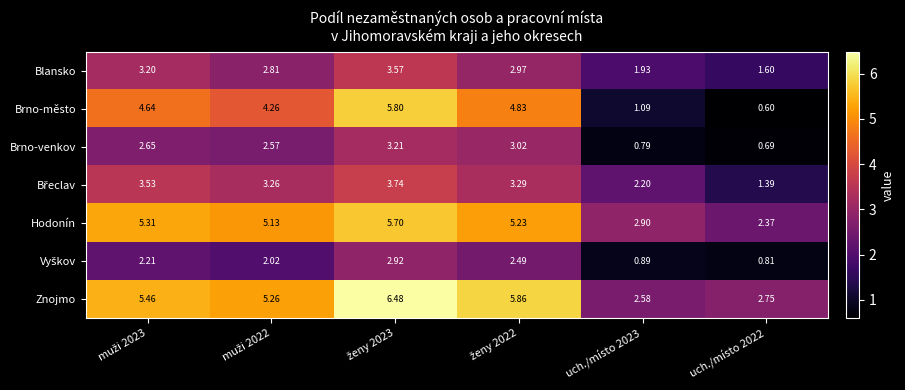

At which category does the chart reach its minimum across all series?

uch./místo 2022